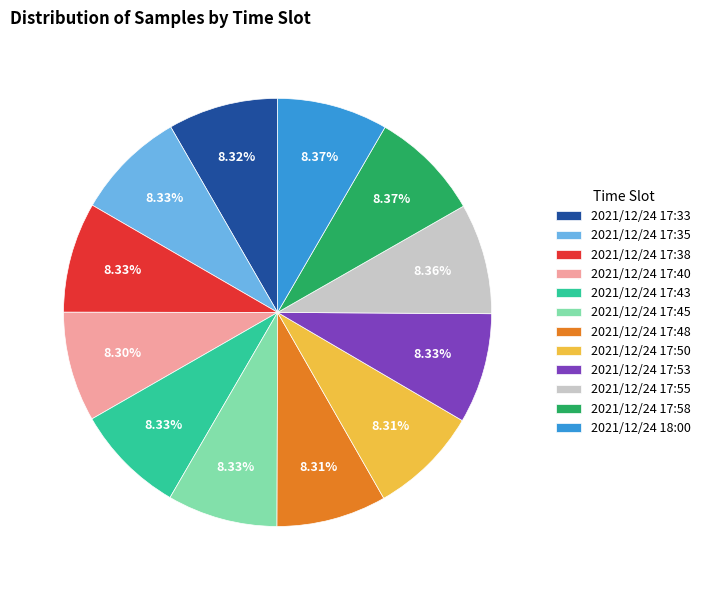

To the nearest percent, what portion does 2021/12/24 17:33 represent?

8%